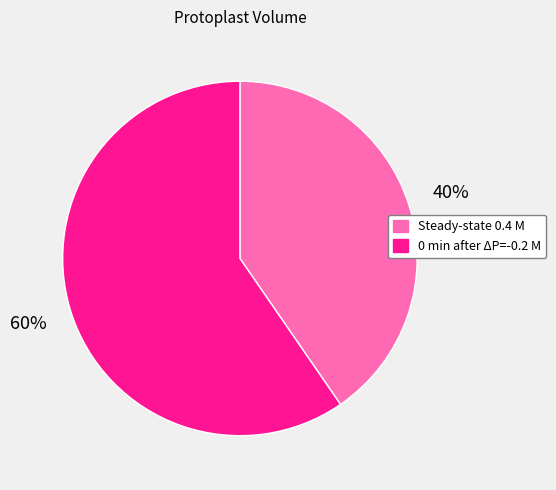

True or false: 0 min after ΔP=-0.2 M accounts for 60% of the total.

True